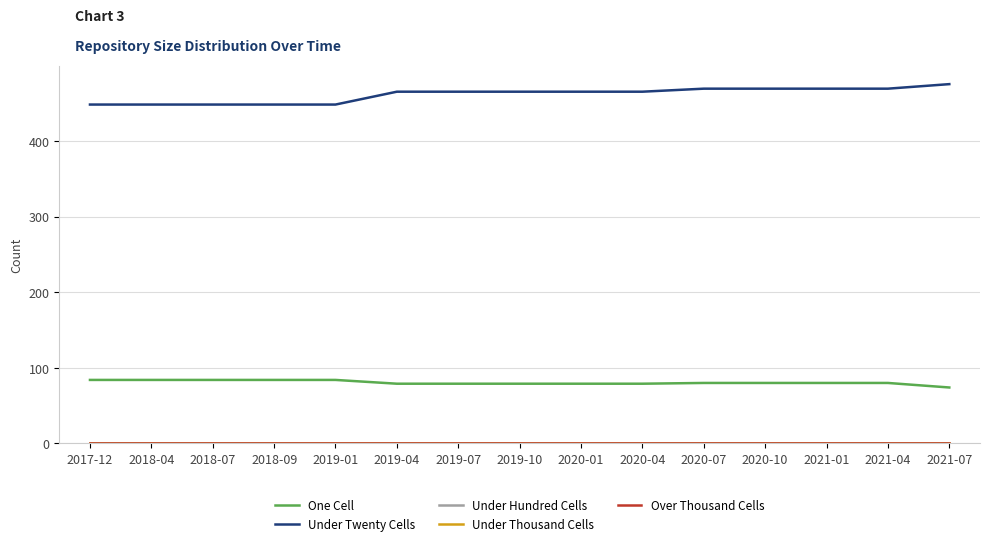

What position from the right is 2019-07?

9